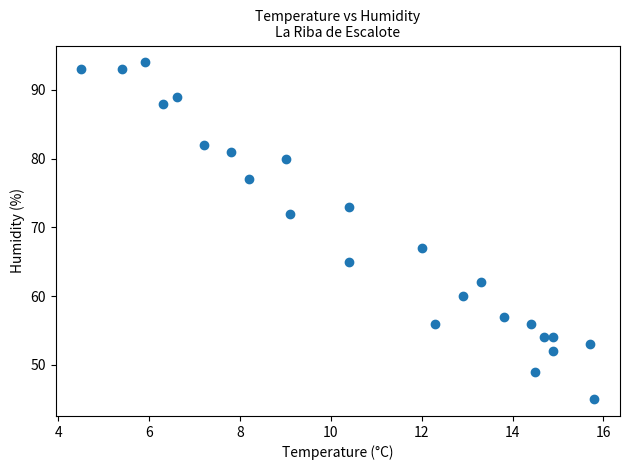

What Y value in the scatter plot is closest to 69?

67